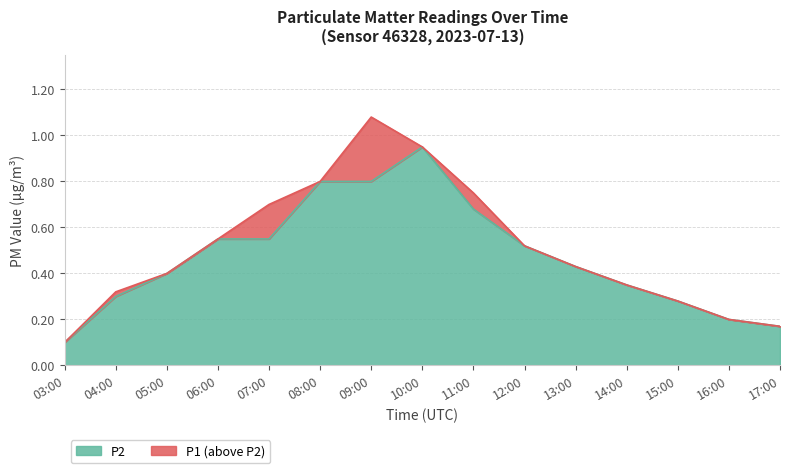

What is the difference between the maximum and minimum values in the P2 series?

0.8